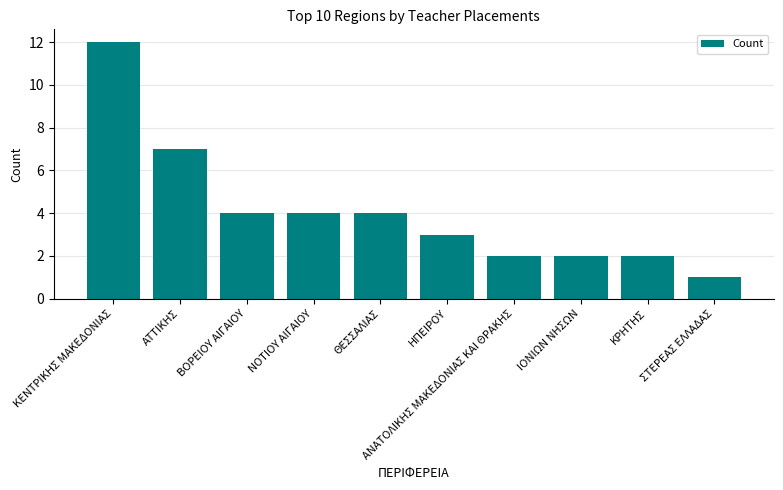

Where does the data first go above 4?

ΚΕΝΤΡΙΚΗΣ ΜΑΚΕΔΟΝΙΑΣ